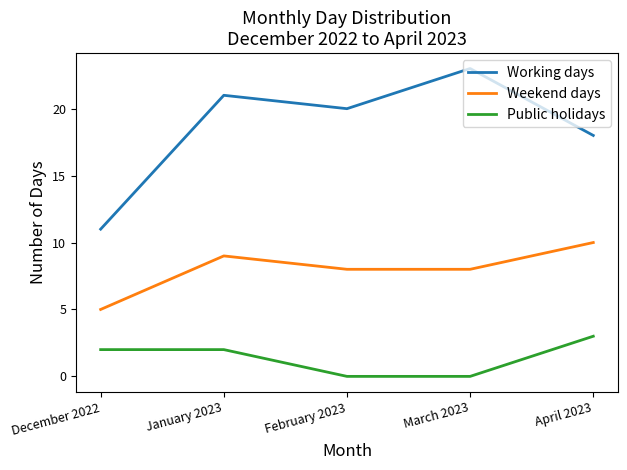

Is the value of Public holidays at April 2023 greater than the value of Working days at December 2022?

No